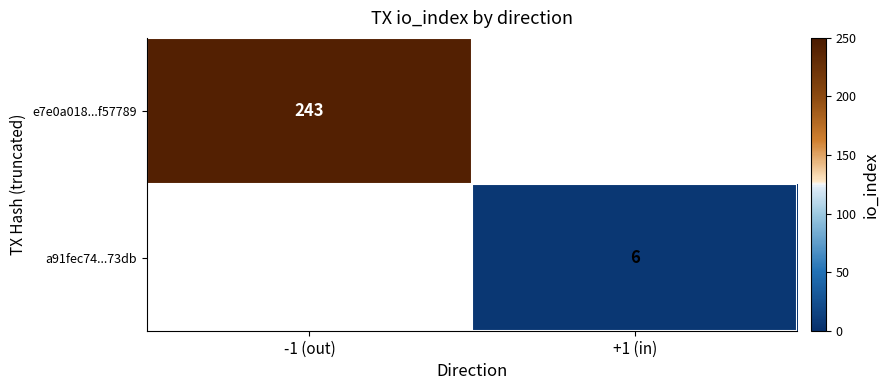

What is the greatest value displayed?

243.0